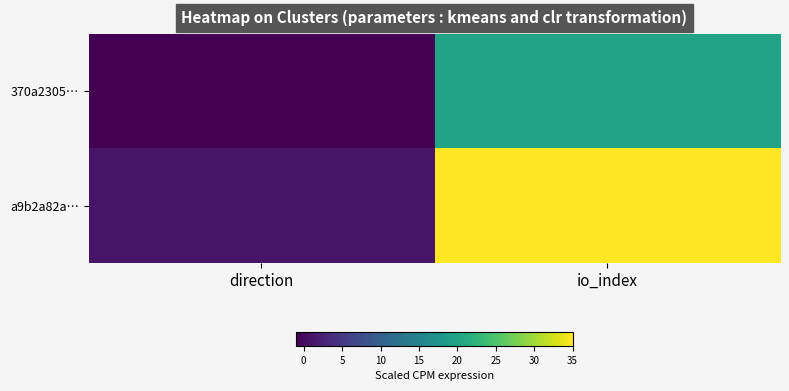

Which series has the largest total across all categories?

a9b2a82a…